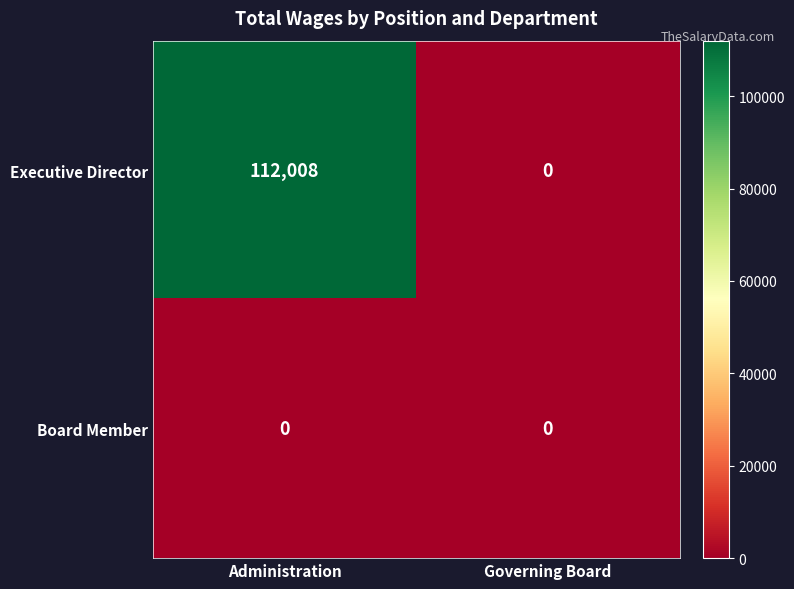

Reading right to left, what are all the values shown in this chart?

Executive Director: Governing Board=0	Administration=112008
Board Member: Governing Board=0	Administration=0